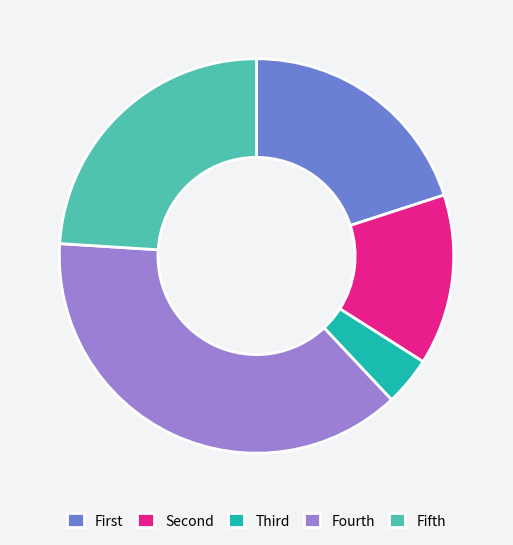

Is there any slice that represents more than half of the pie?

No